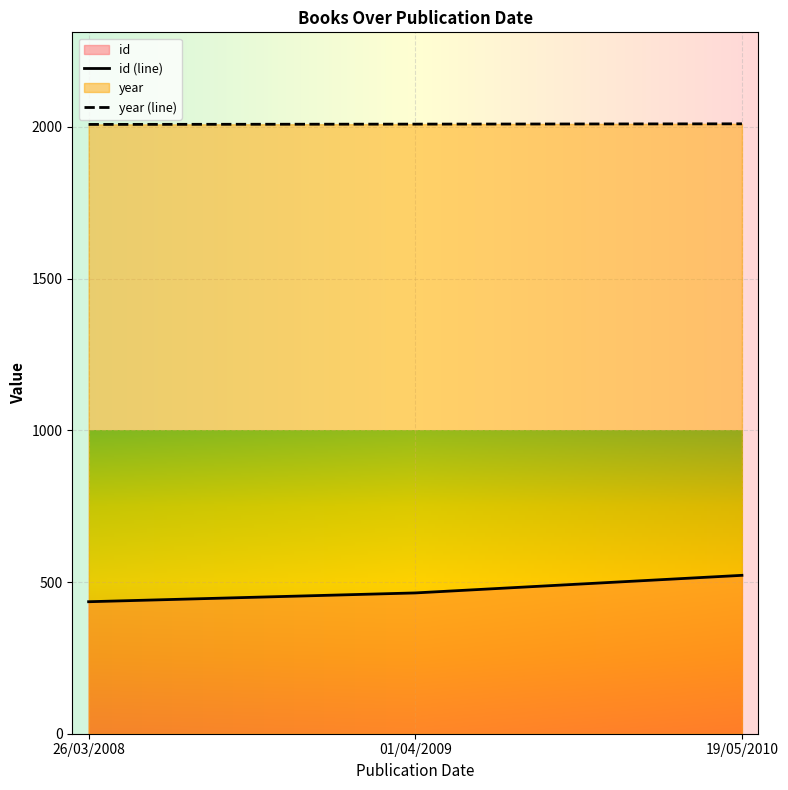

Which series has the largest range (max minus min)?

id (line)